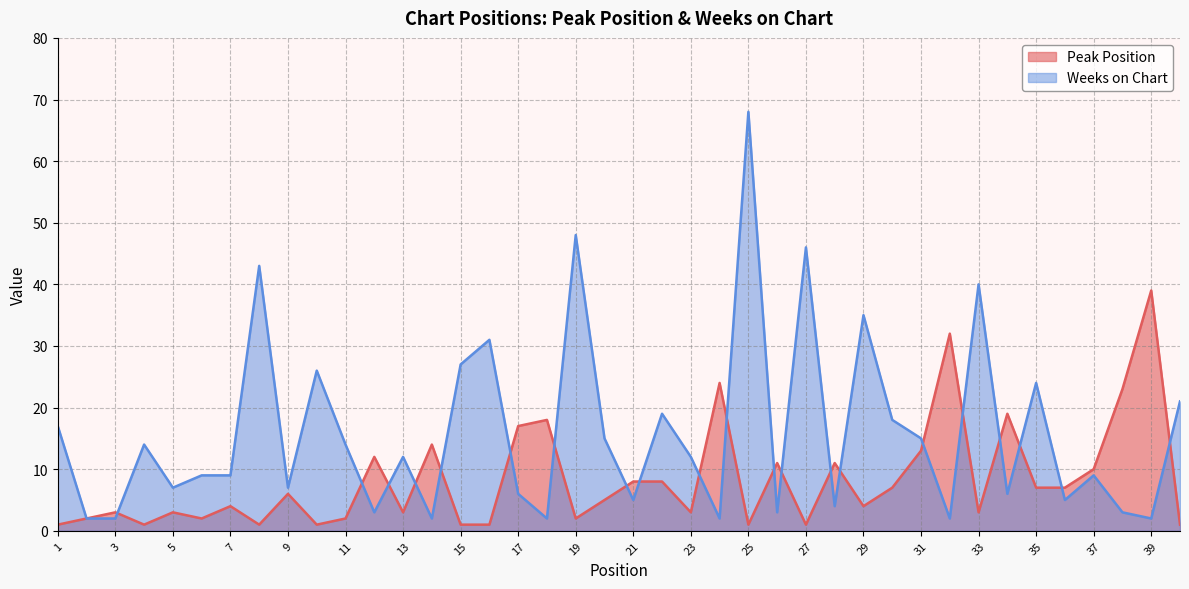

Rank the series by their average value, from lowest to highest.

Peak Position, Weeks on Chart